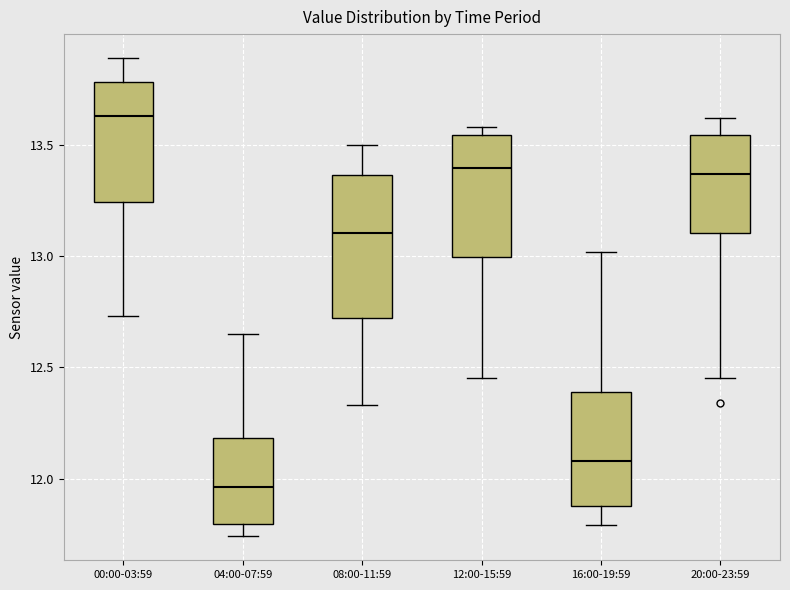

Reading left to right, transcribe this box plot: for each box, give where its median line is, the range the box spans, and where its two whiskers end, as read against the y-axis. The values are not printed on the chart, so give them approximately, as read against the axis.

00:00-03:59: median 13.65, box 13.25 to 13.80, whiskers 12.75 to 13.90
04:00-07:59: median 11.95, box 11.80 to 12.20, whiskers 11.75 to 12.65
08:00-11:59: median 13.10, box 12.70 to 13.35, whiskers 12.35 to 13.50
12:00-15:59: median 13.40, box 13.00 to 13.55, whiskers 12.45 to 13.60
16:00-19:59: median 12.10, box 11.90 to 12.40, whiskers 11.80 to 13.00
20:00-23:59: median 13.35, box 13.10 to 13.55, whiskers 12.45 to 13.60